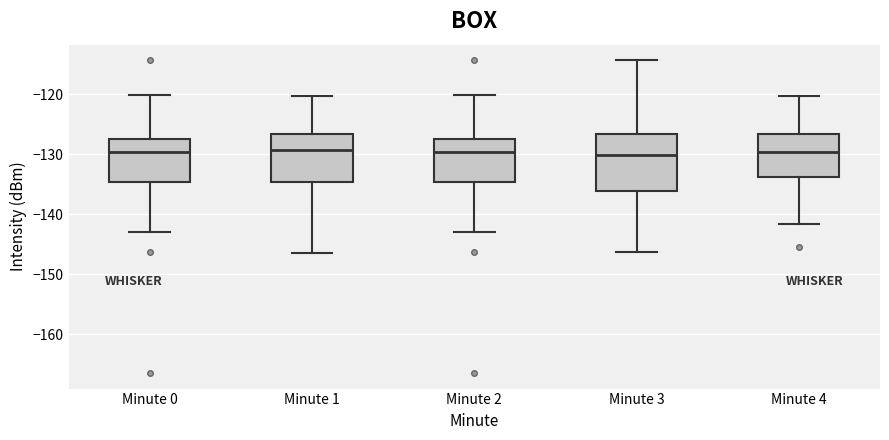

Where does the upper whisker of the box for Minute 3 end on the y-axis? The values are not printed on the chart, so give them approximately, as read against the axis.

-114